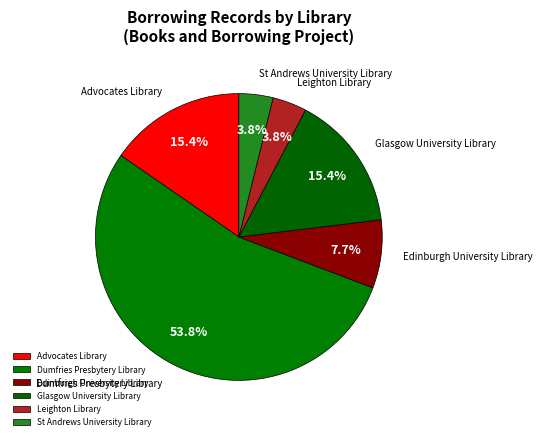

True or false: Edinburgh University Library accounts for 8% of the total.

True